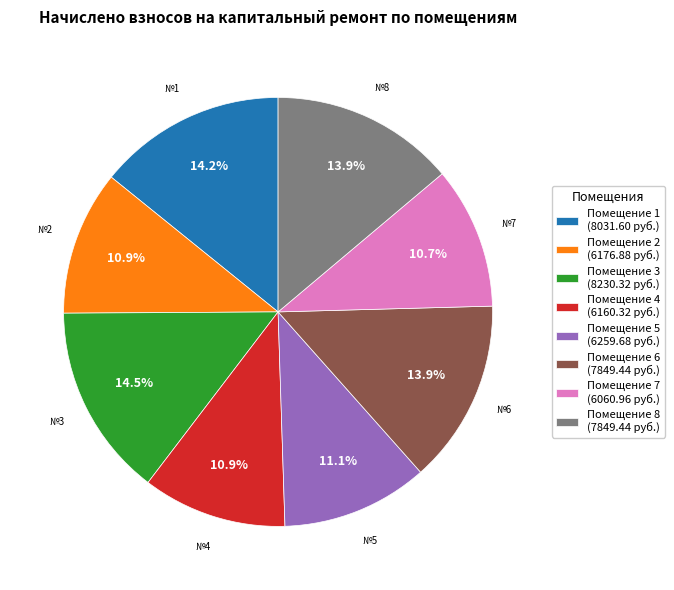

Do Помещение 3 (8230.32 руб.) and Помещение 8 (7849.44 руб.) together represent more than half of the pie?

No